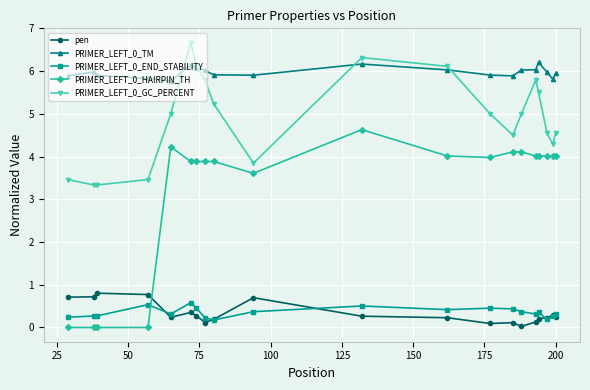

What is the difference between the maximum and minimum values in the PRIMER_LEFT_0_END_STABILITY series?

0.4